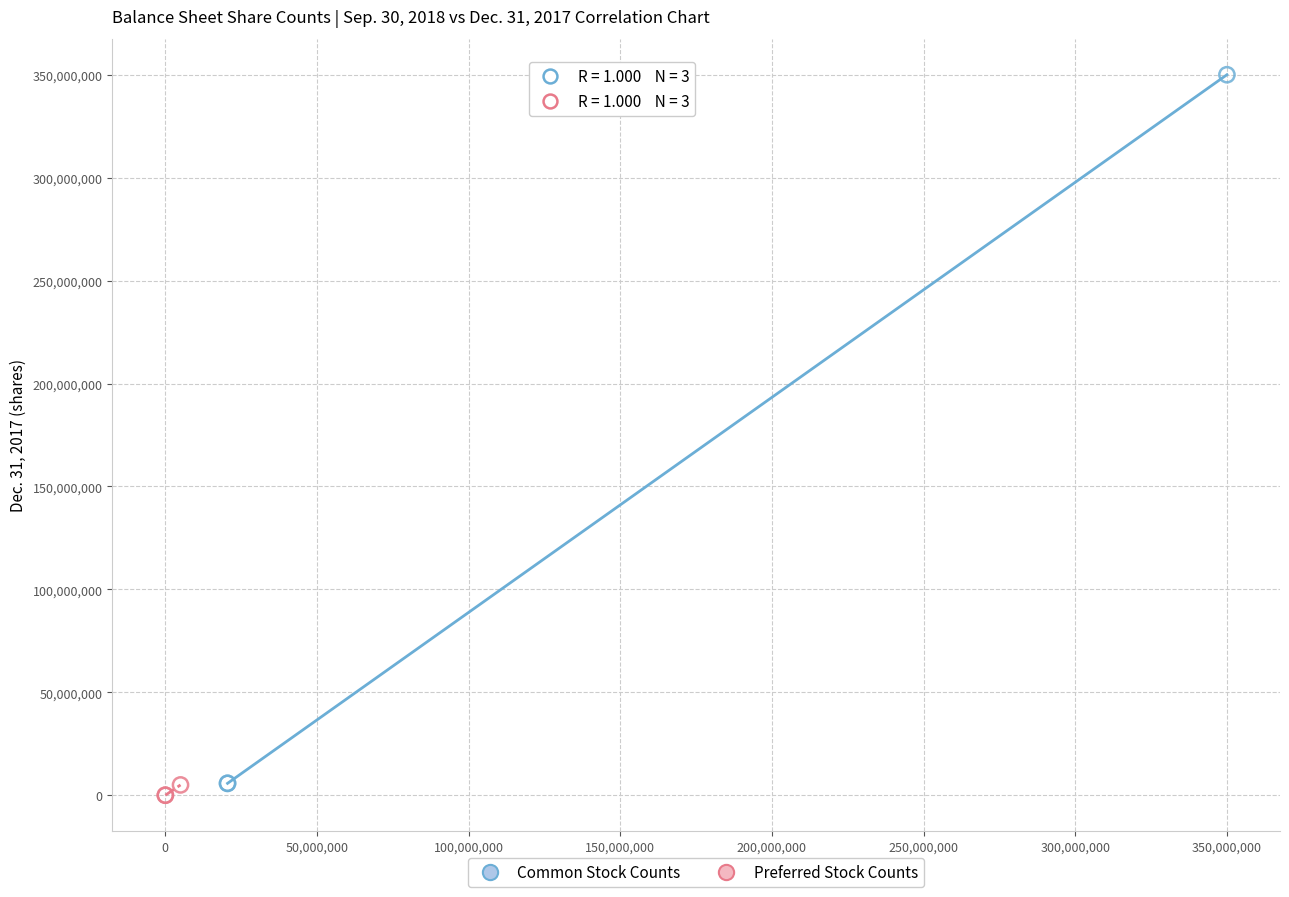

Which series contains the highest Y value?

Common Stock Counts